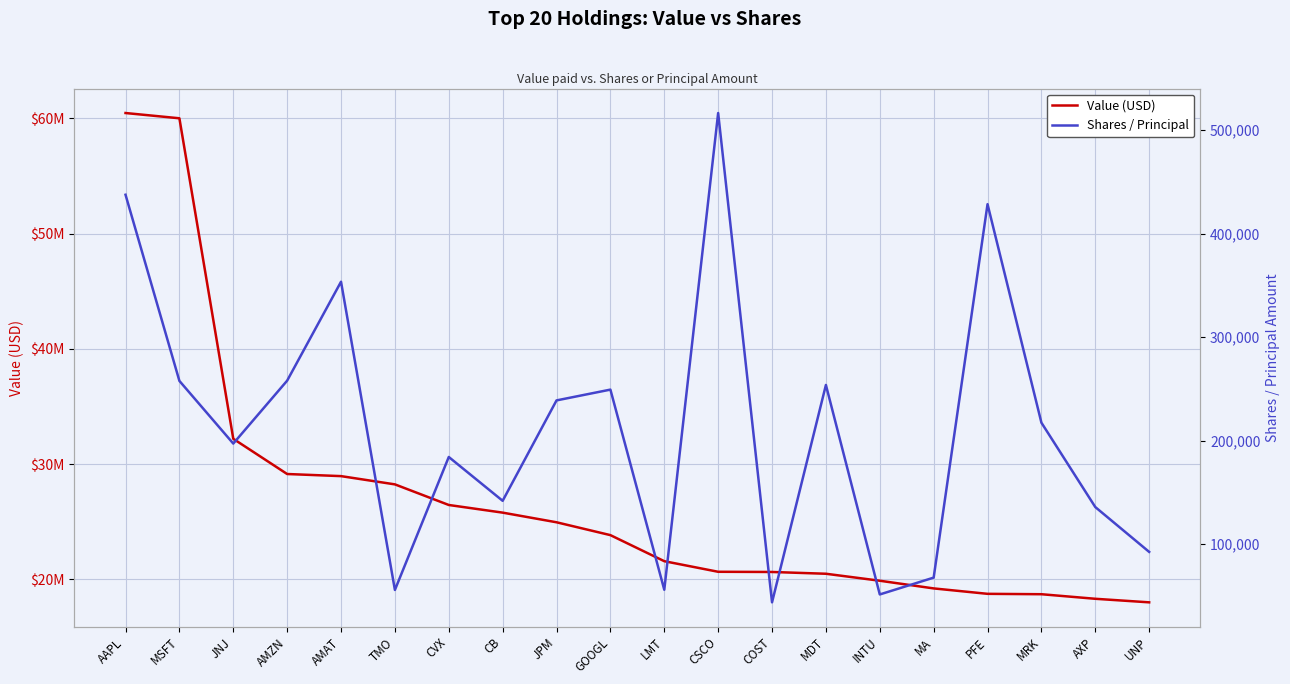

At which label is Shares / Principal closest to 280082?

AMZN